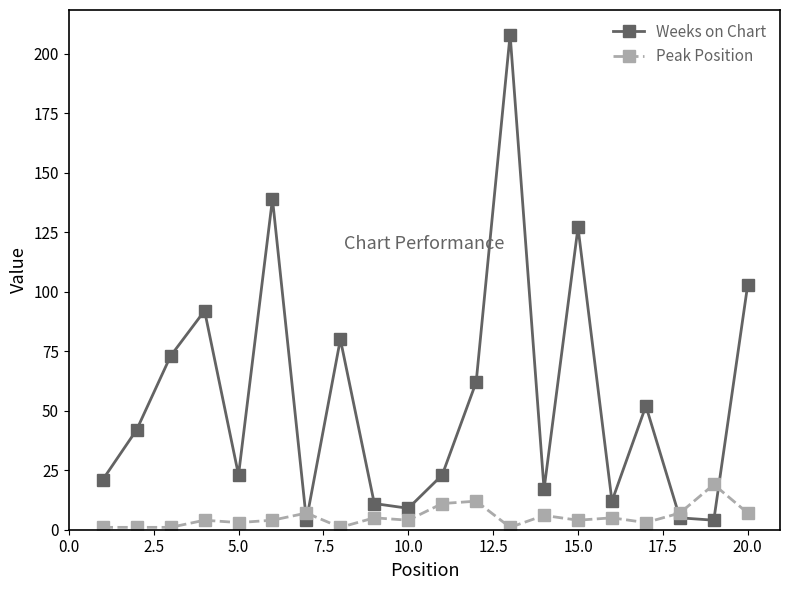

Which series has the largest total across all categories?

Weeks on Chart